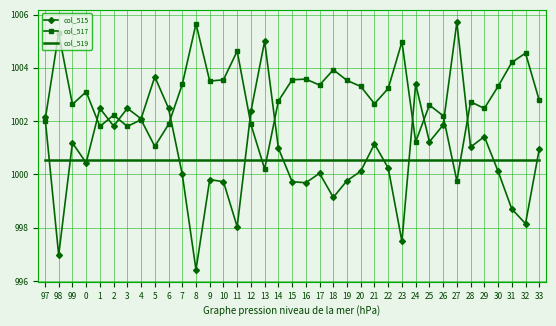

What is the sum of all col_519 values?

37019.8